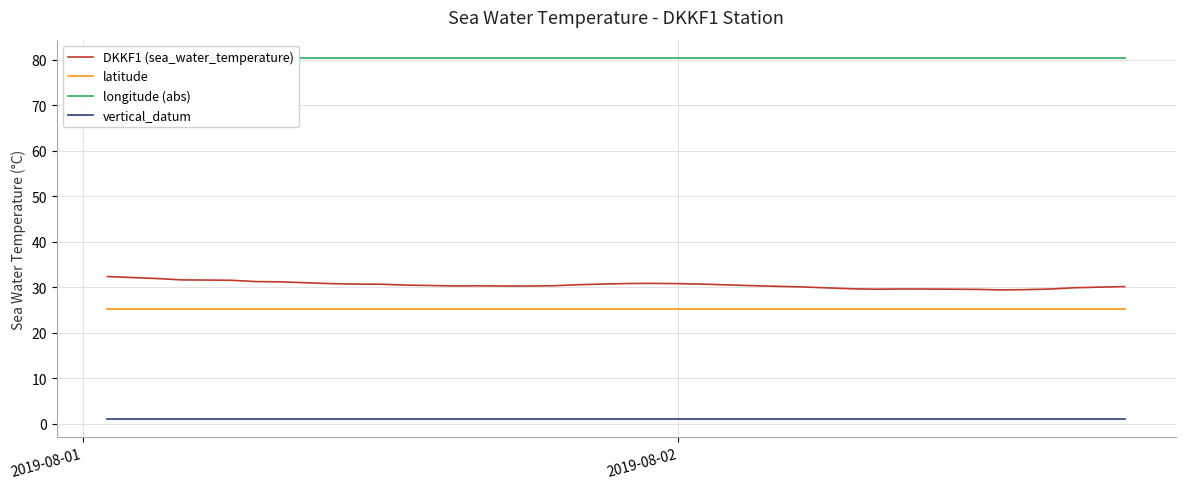

What is the smallest value displayed?

1.0